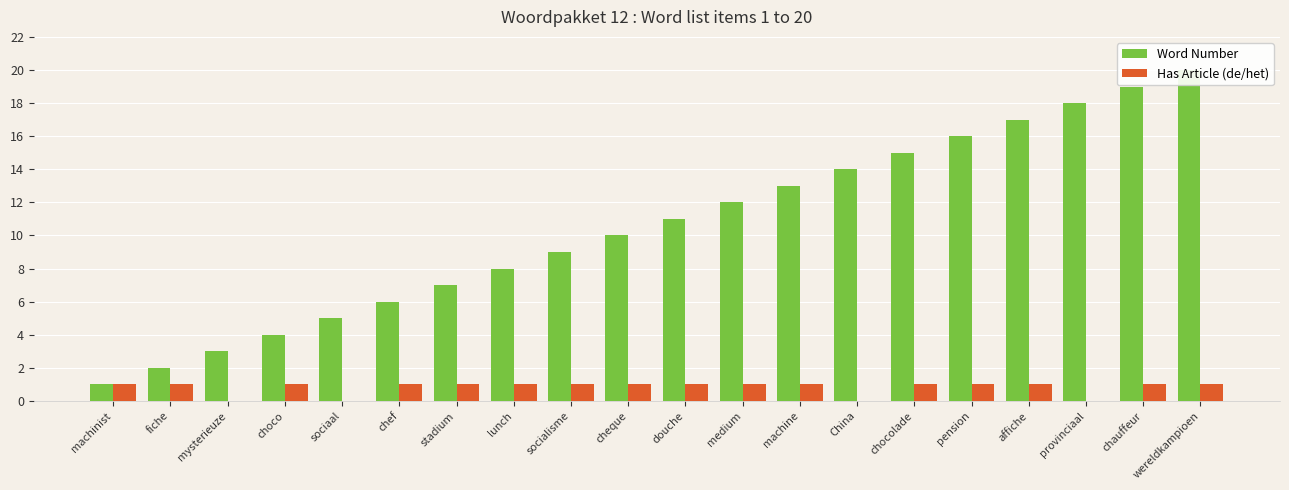

How many distinct data groups are displayed?

2